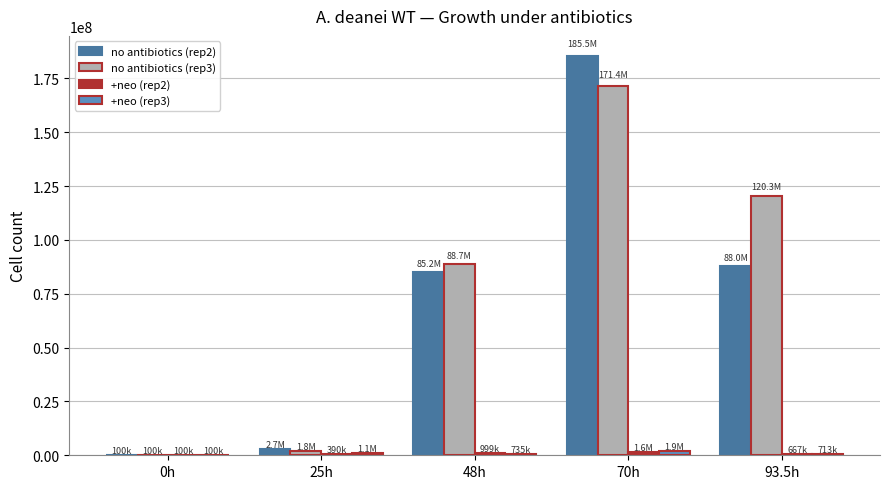

Are the bars grouped side by side (vs. stacked)?

Yes